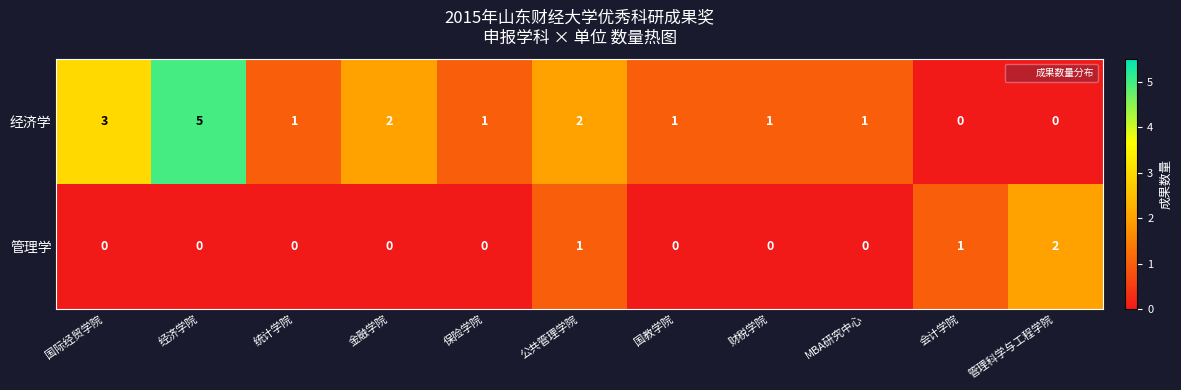

Count the number of categories in the chart.

11